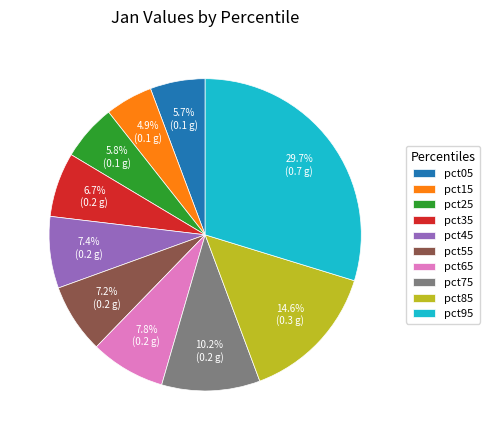

Does any single category account for the majority?

No